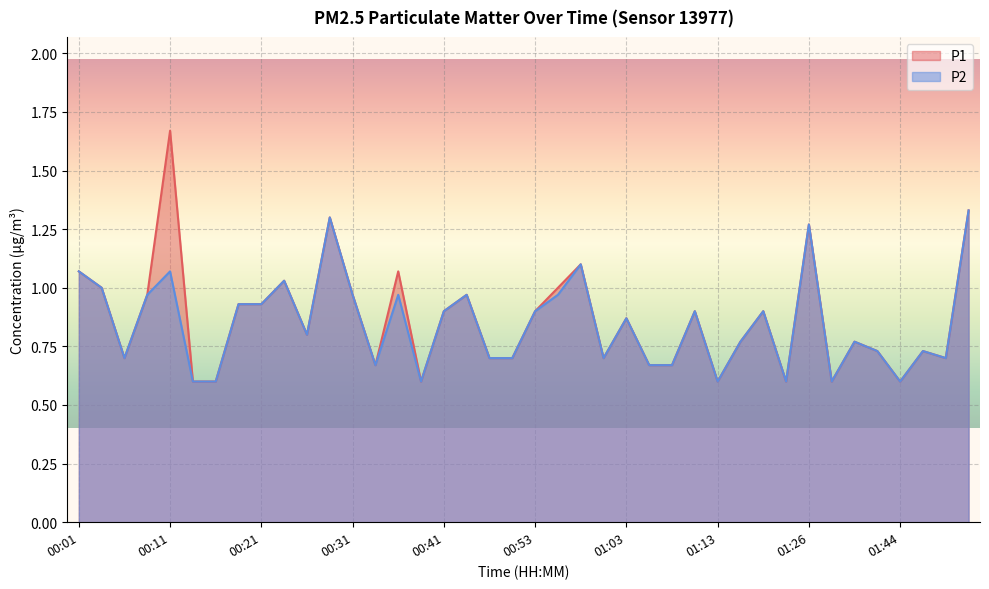

What value does the P1 series have at 00:16?

0.6